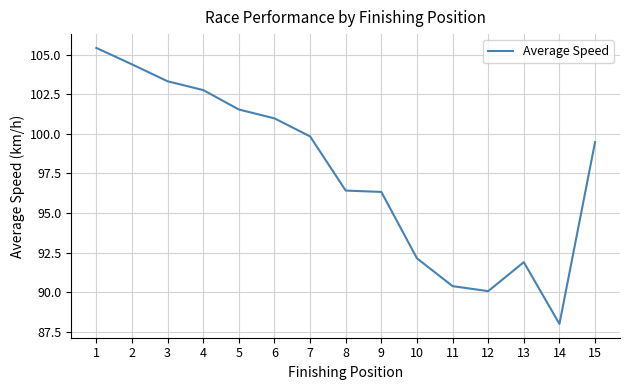

Count the number of data series in this chart.

1